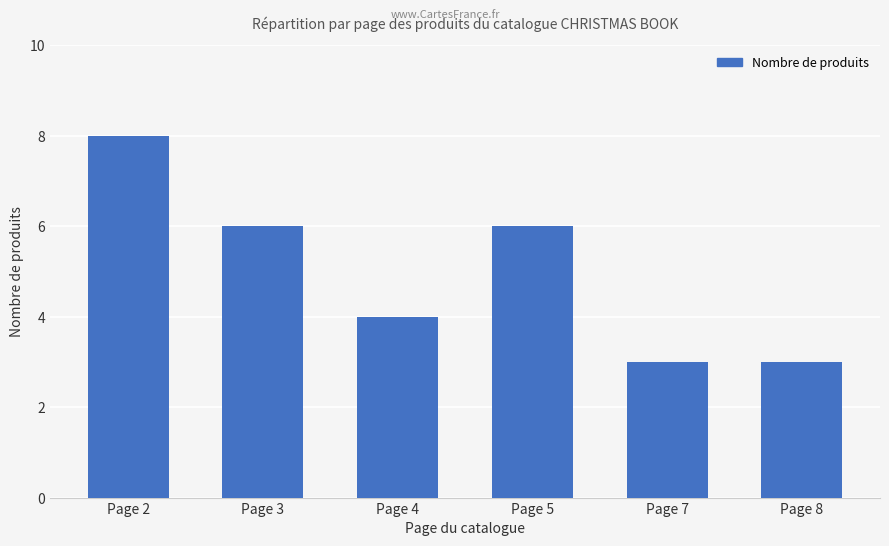

What is the difference between the maximum and second lowest values?

5